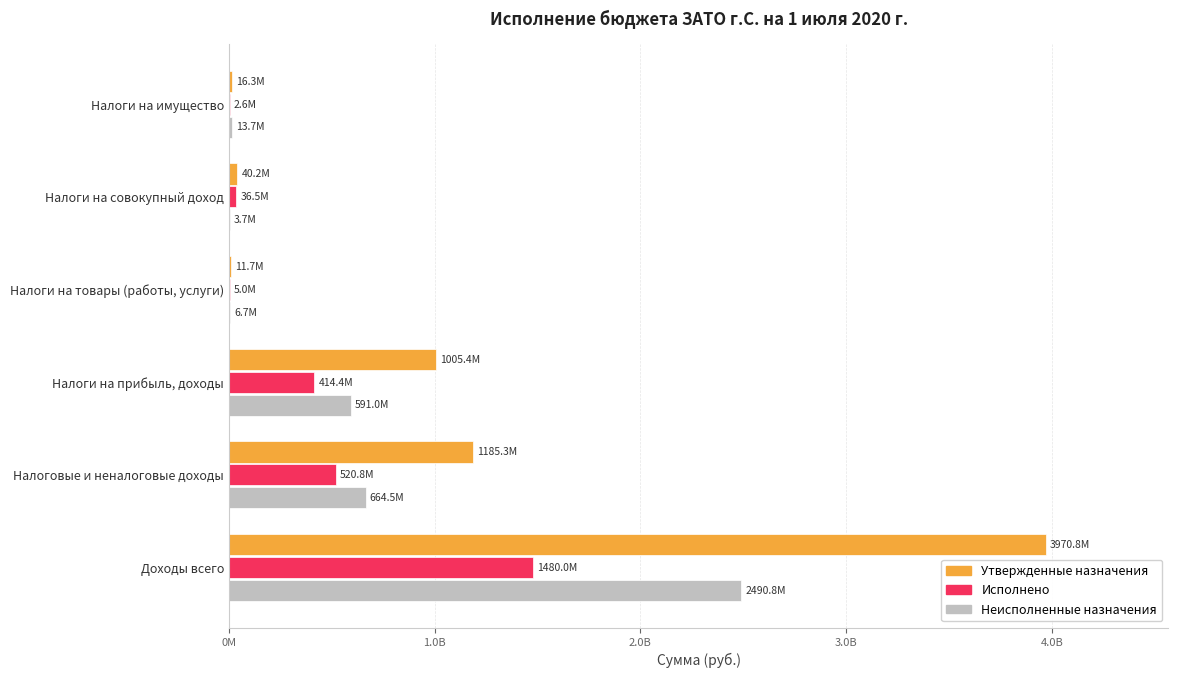

List the series in order of their peak value, lowest first.

Исполнено, Неисполненные назначения, Утвержденные назначения